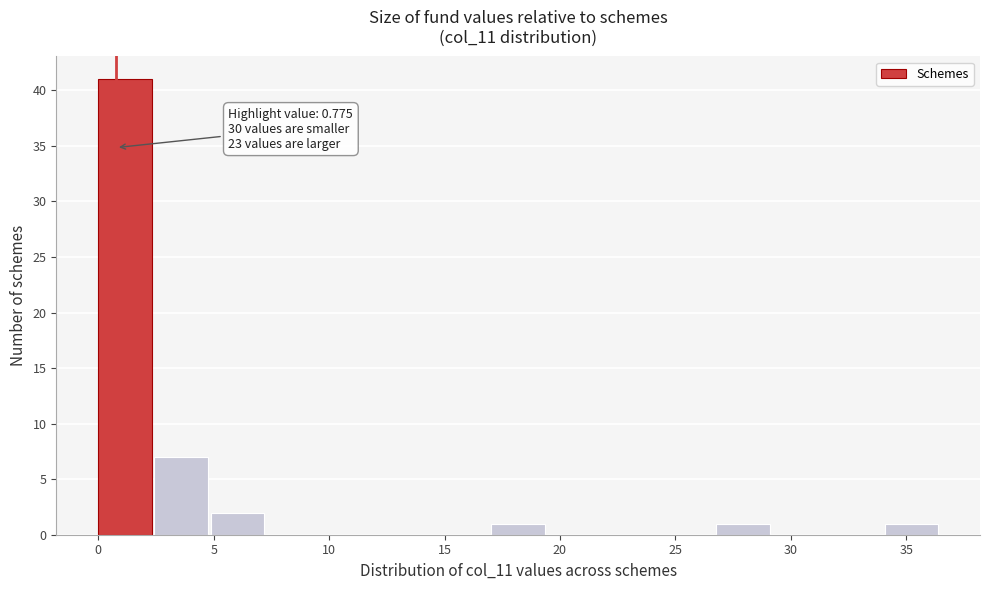

Which range on the x-axis has the tallest bar?

0.0 to 2.5